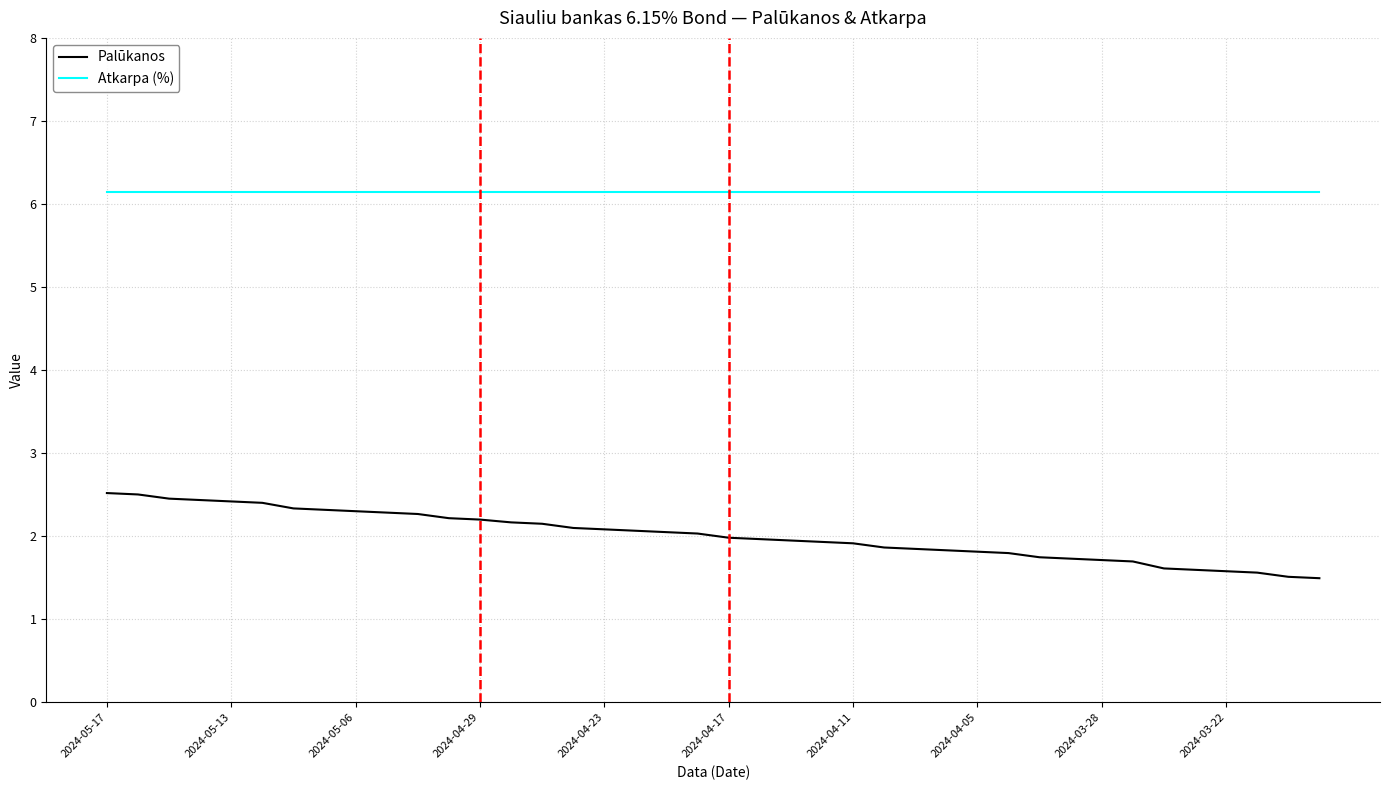

Is this an area chart (filled region under the line)?

No